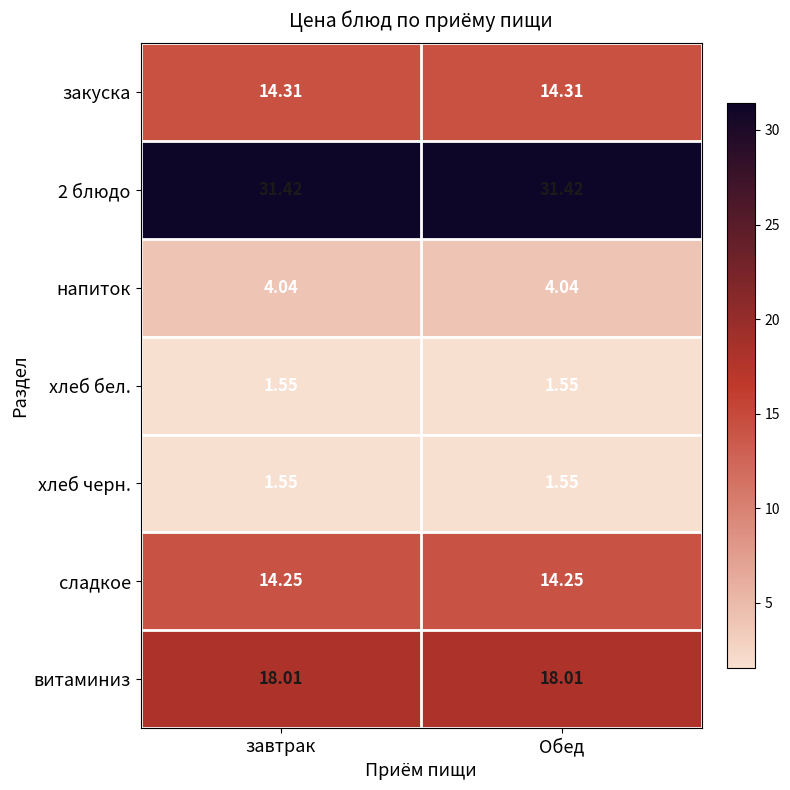

At how many categories does at least one series exceed 27?

2